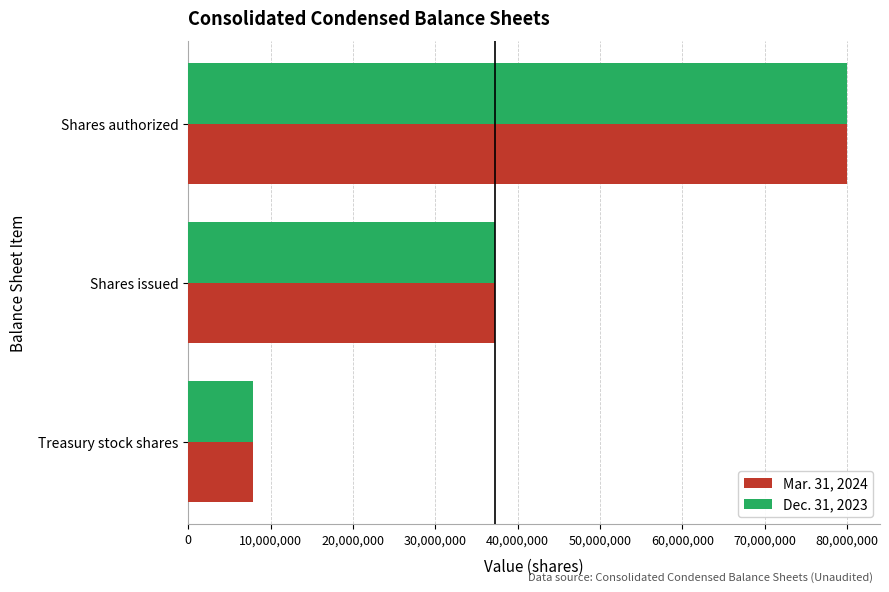

Which series has the widest spread of values?

Mar. 31, 2024